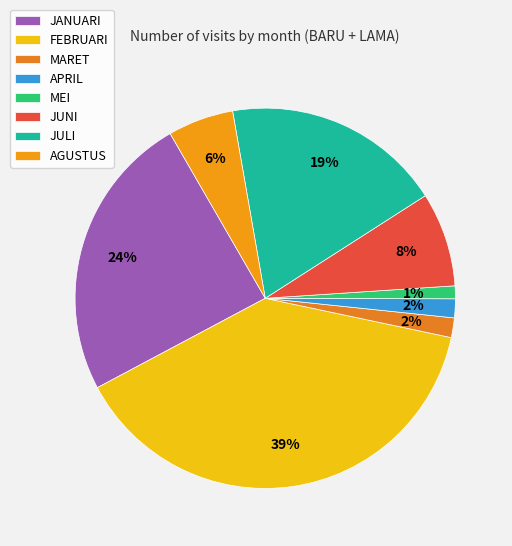

The APRIL slice represents 15% of the pie. True or false?

False